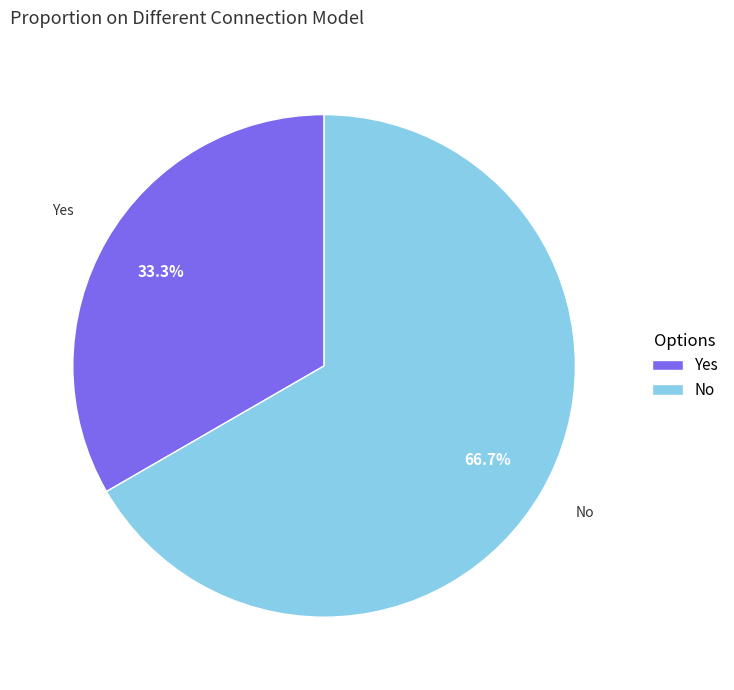

Rank the categories by value from lowest to highest.

Yes, No